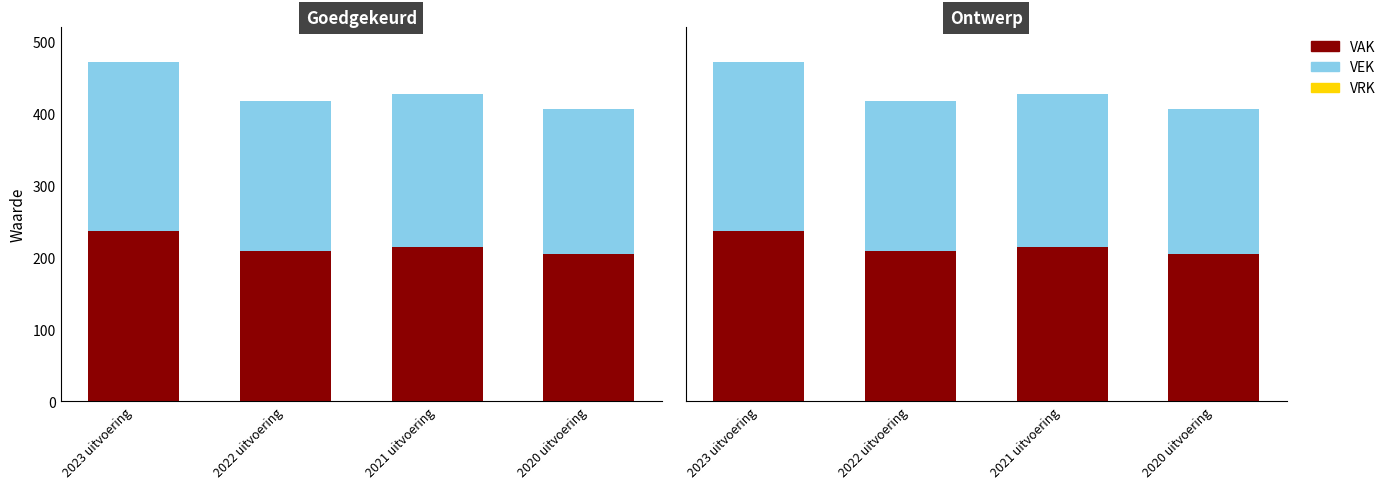

The VAK series shows 72 at 2021 uitvoering. True or false?

False